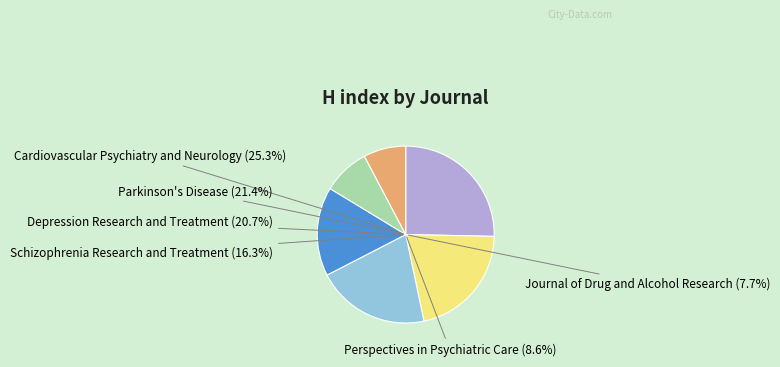

The Journal of Drug and Alcohol Research slice represents 20% of the pie. True or false?

False